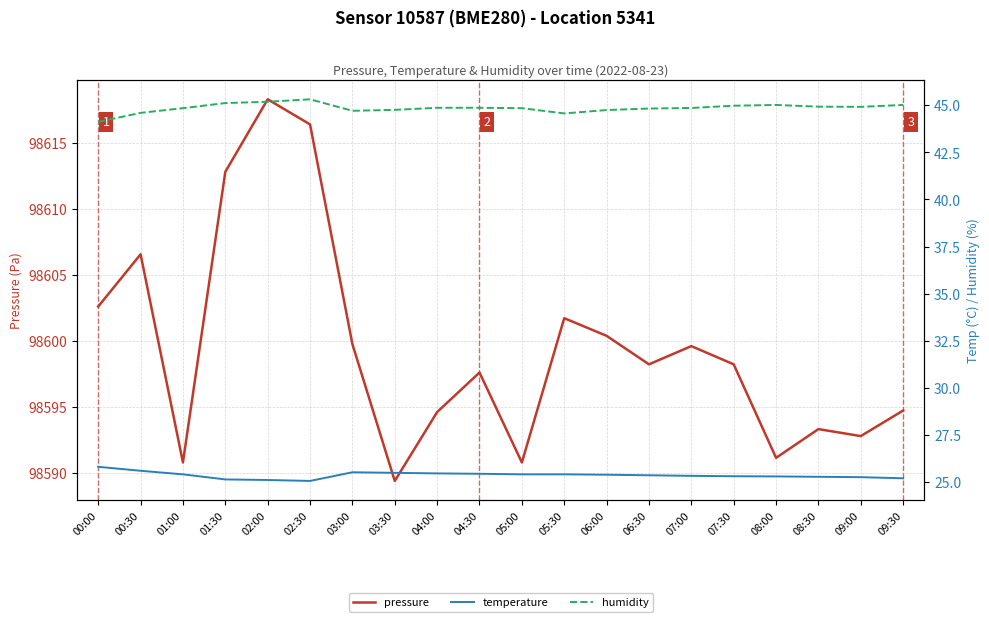

What is the difference between the maximum and minimum values in the humidity series?

1.2